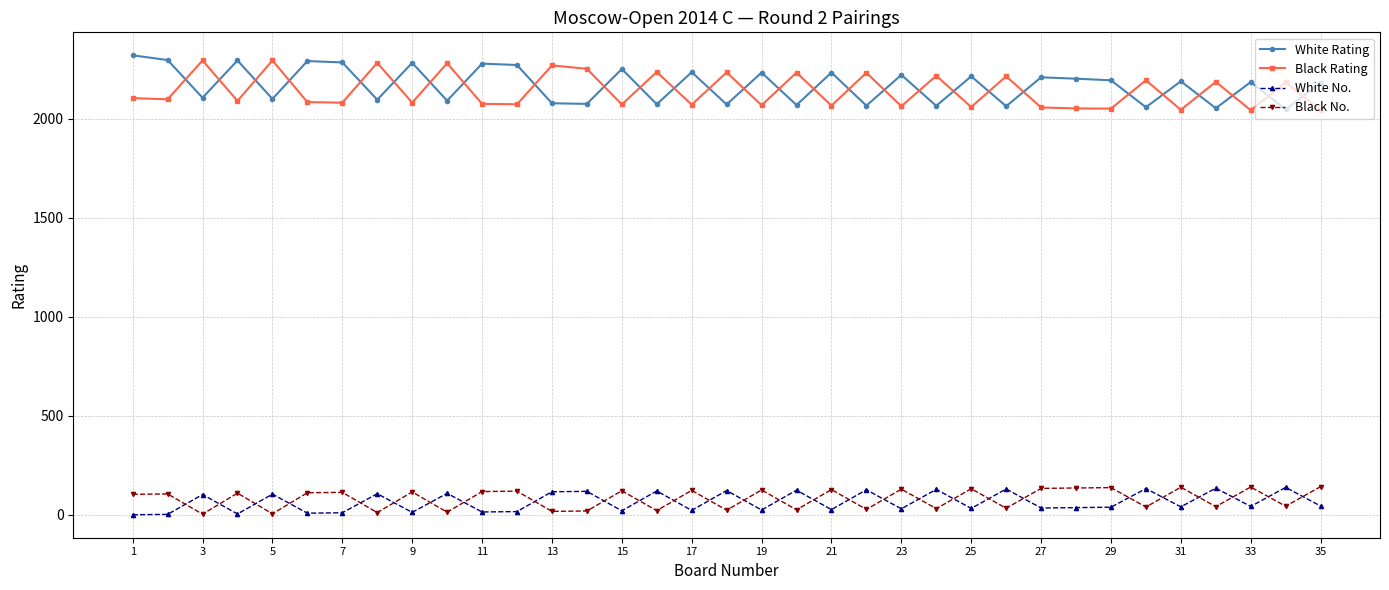

Is this an area chart (filled region under the line)?

No